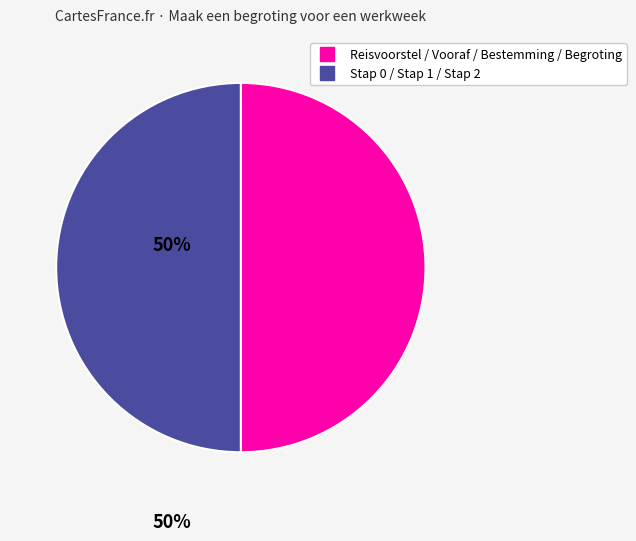

Does any single category account for the majority?

No